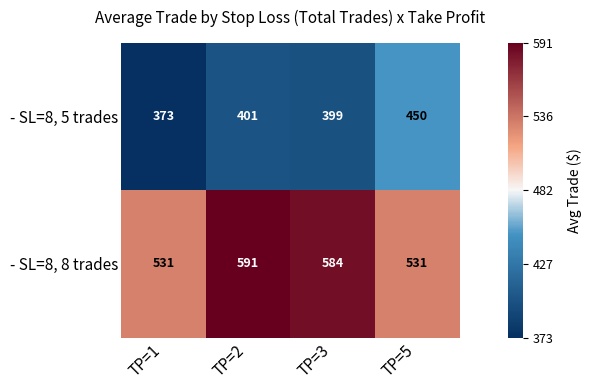

What is the maximum value shown in the chart?

591